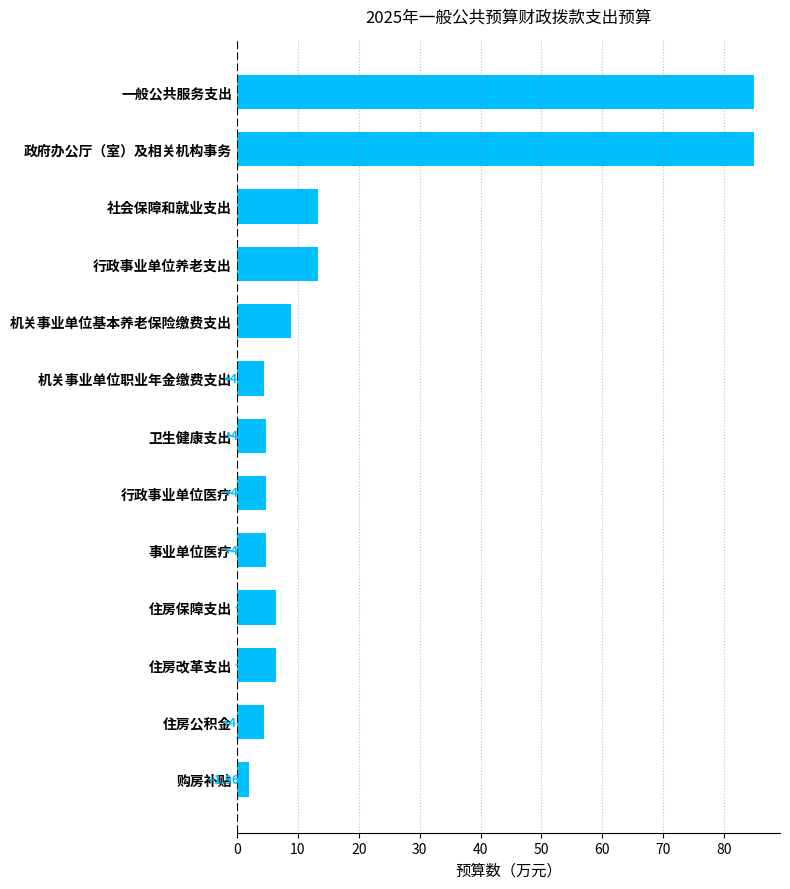

What is the sum of all values?

243.3